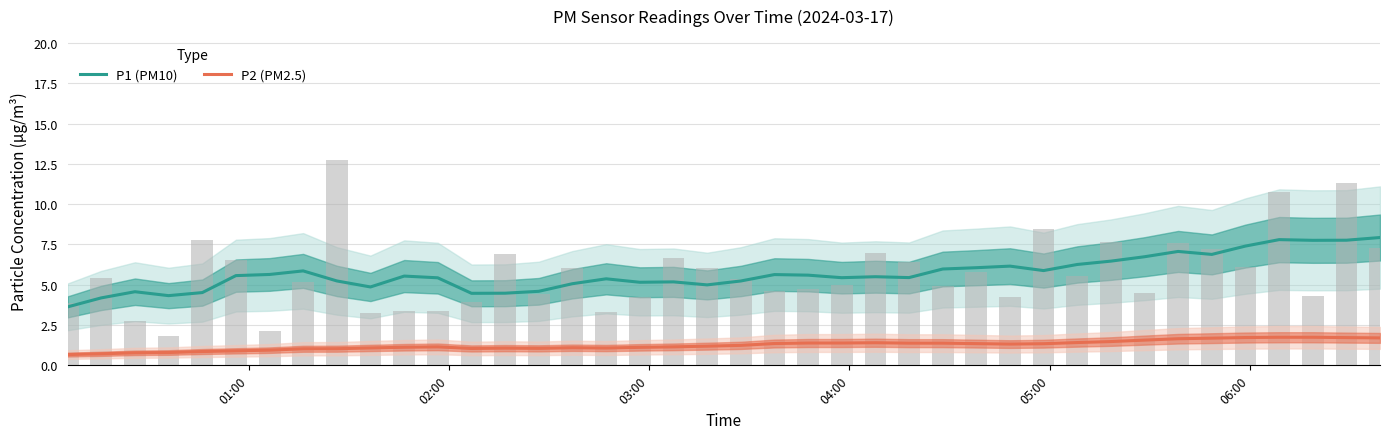

What are all the series names shown in the legend?

P1 (PM10), P2 (PM2.5)